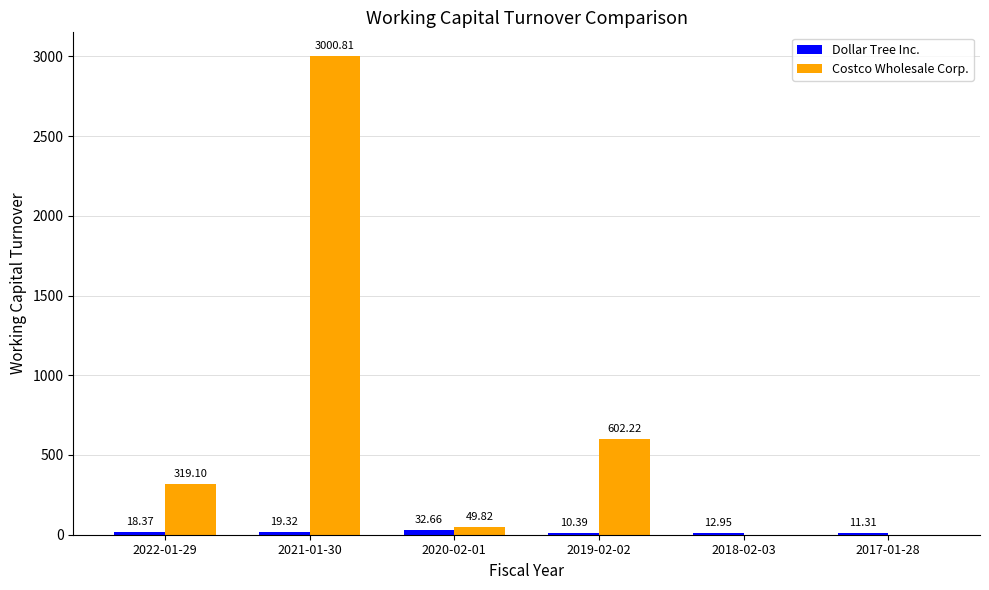

Is the value of Costco Wholesale Corp. at 2020-02-01 greater than the value of Dollar Tree Inc. at 2017-01-28?

Yes